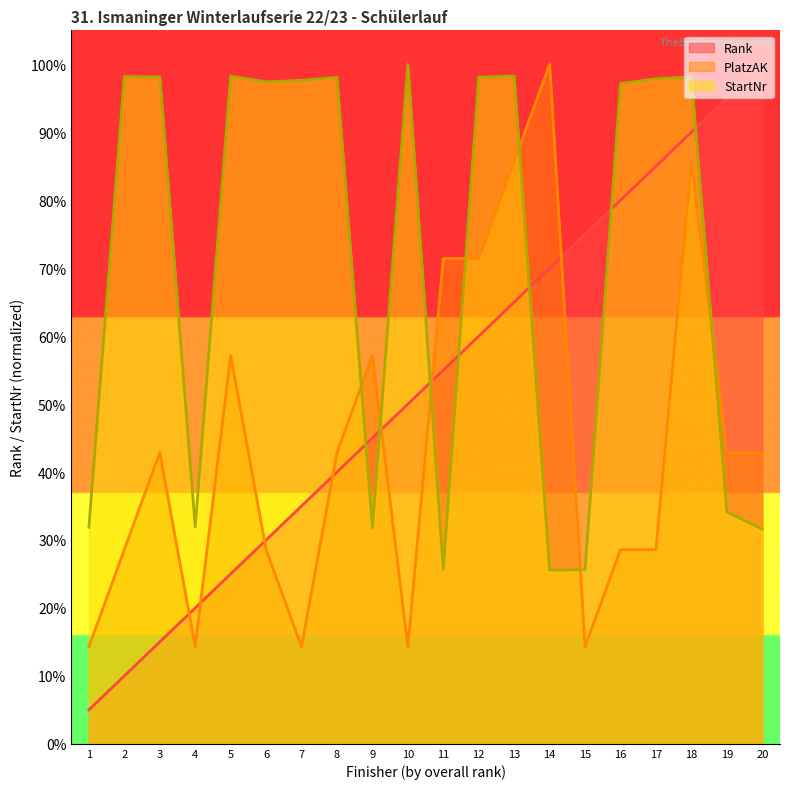

What is the maximum value for StartNr?

1.0